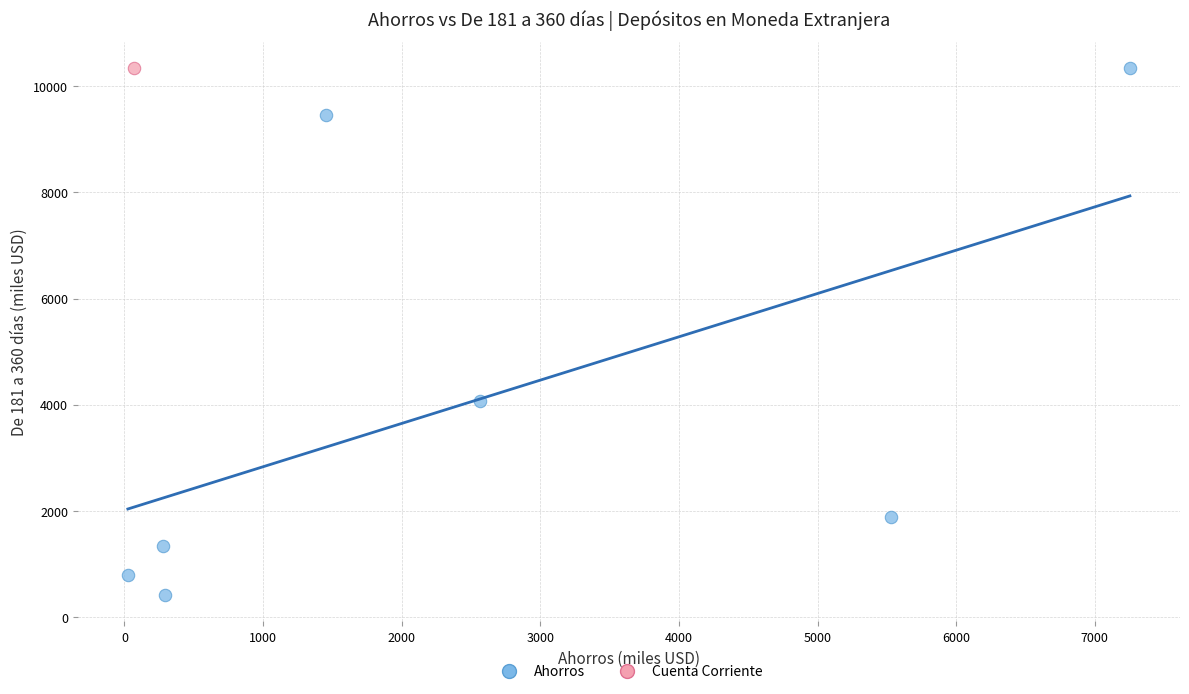

What are all the series names shown in the legend?

Ahorros, Cuenta Corriente